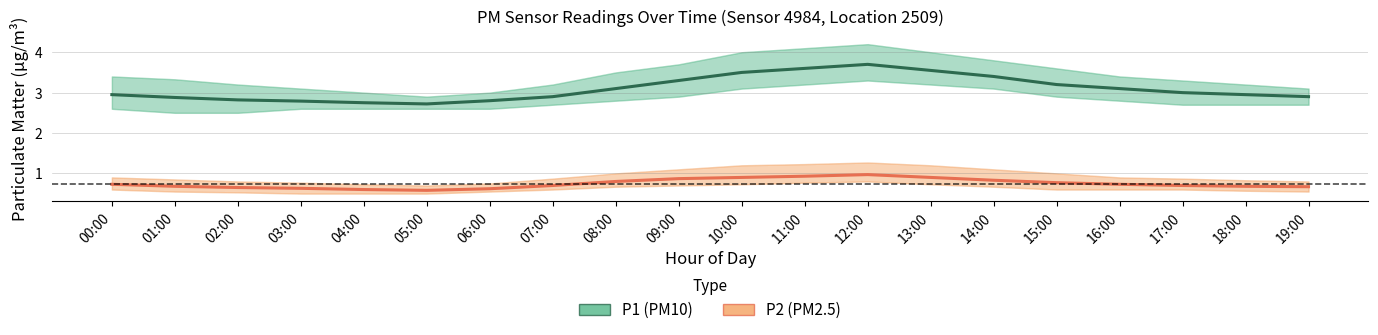

Rank the series by their maximum value, from lowest to highest.

P2 (PM2.5), P1 (PM10)